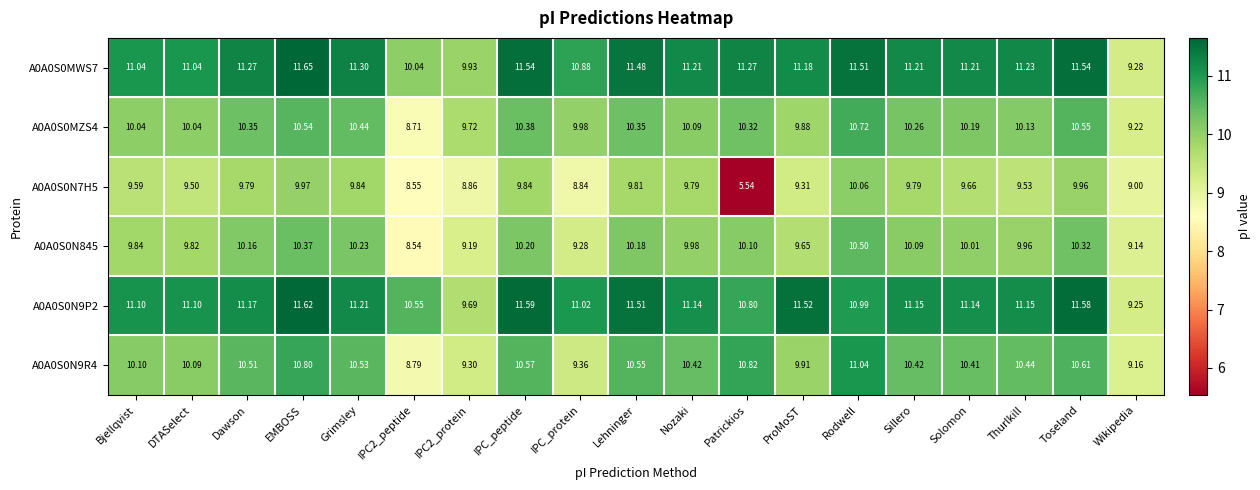

What is the spread (max minus min) of values at Grimsley?

1.5